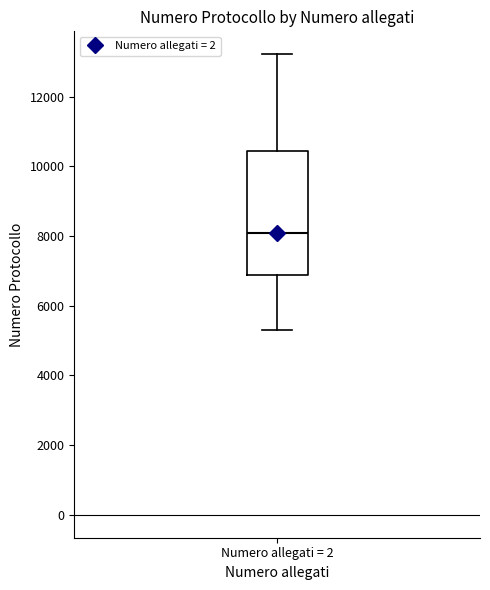

Where is the lower edge of the box for Numero allegati = 2 on the y-axis? The values are not printed on the chart, so give them approximately, as read against the axis.

6800